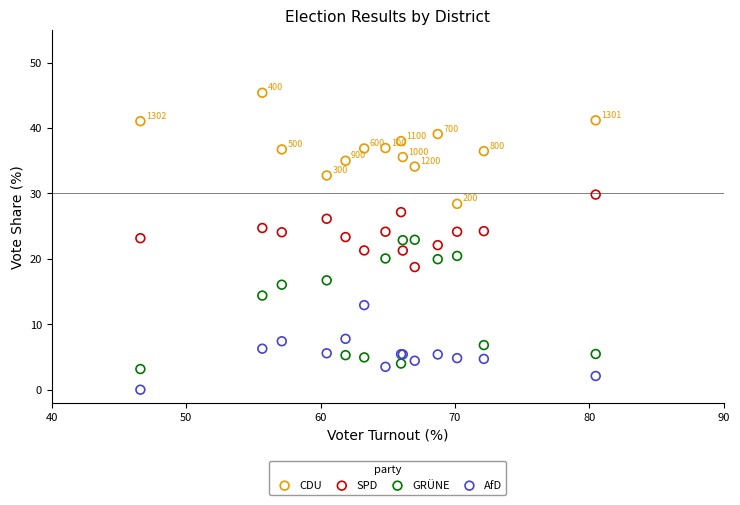

Which series contains the lowest Y value?

AfD